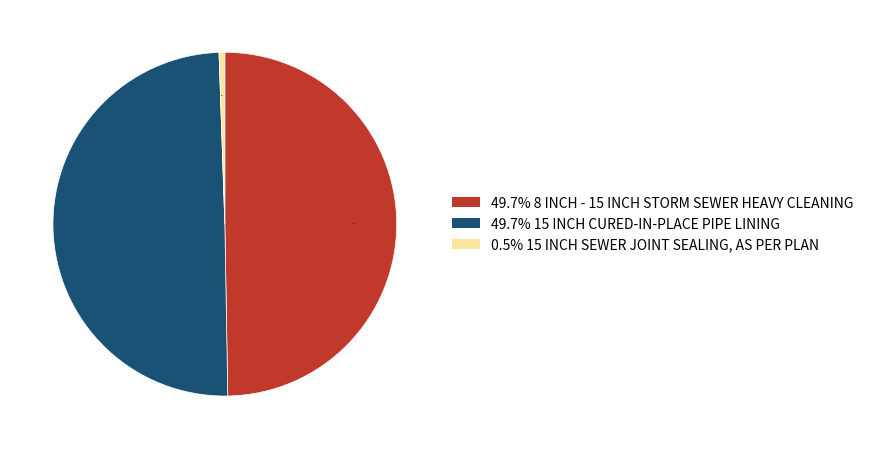

Count the number of slices in the pie.

3